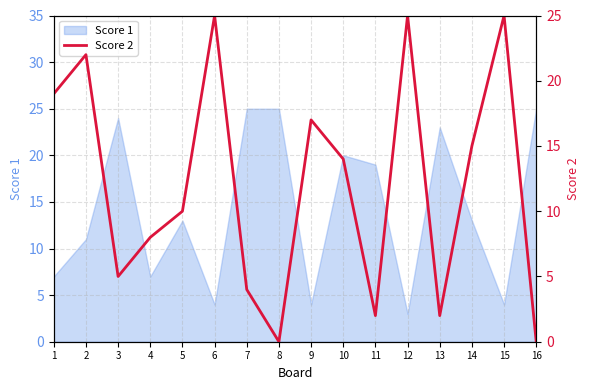

The value of Score 1 at 12 is 1. True or false?

False